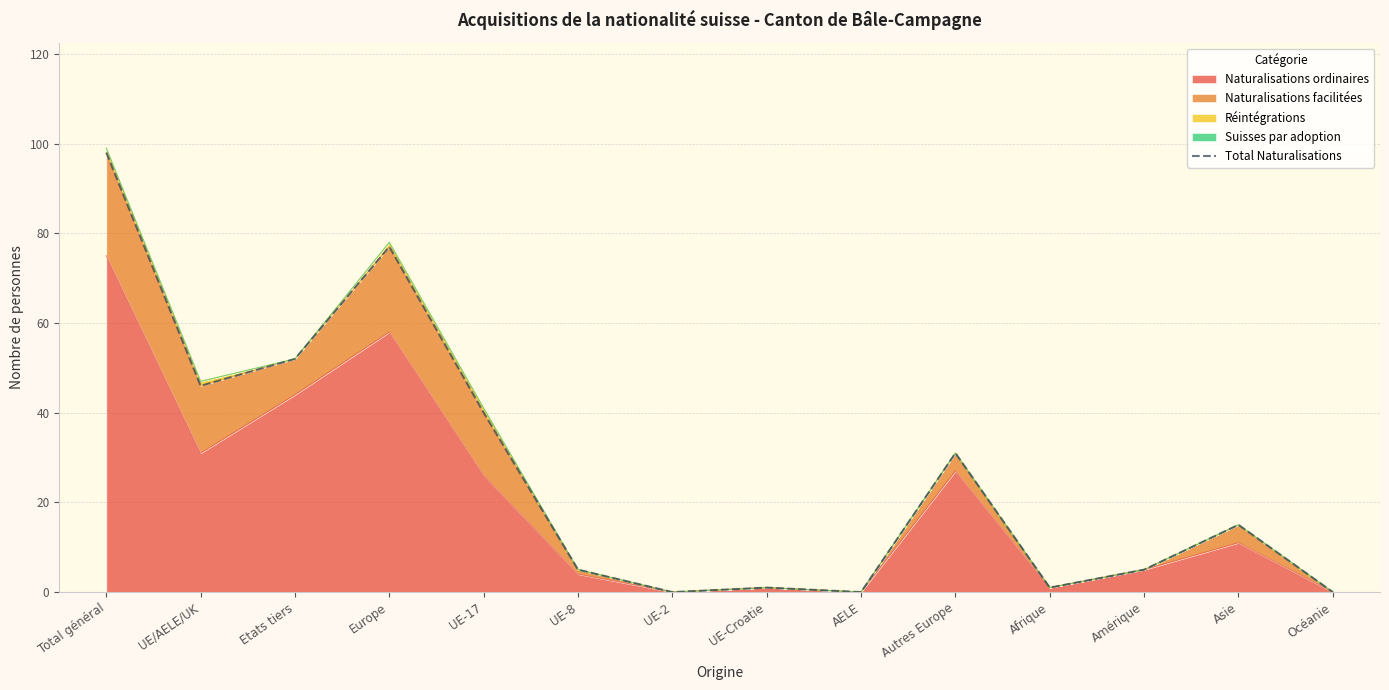

Reading left to right, extract all data points from this chart.

98	46	52	77	40	5	0	1	0	31	1	5	15	0